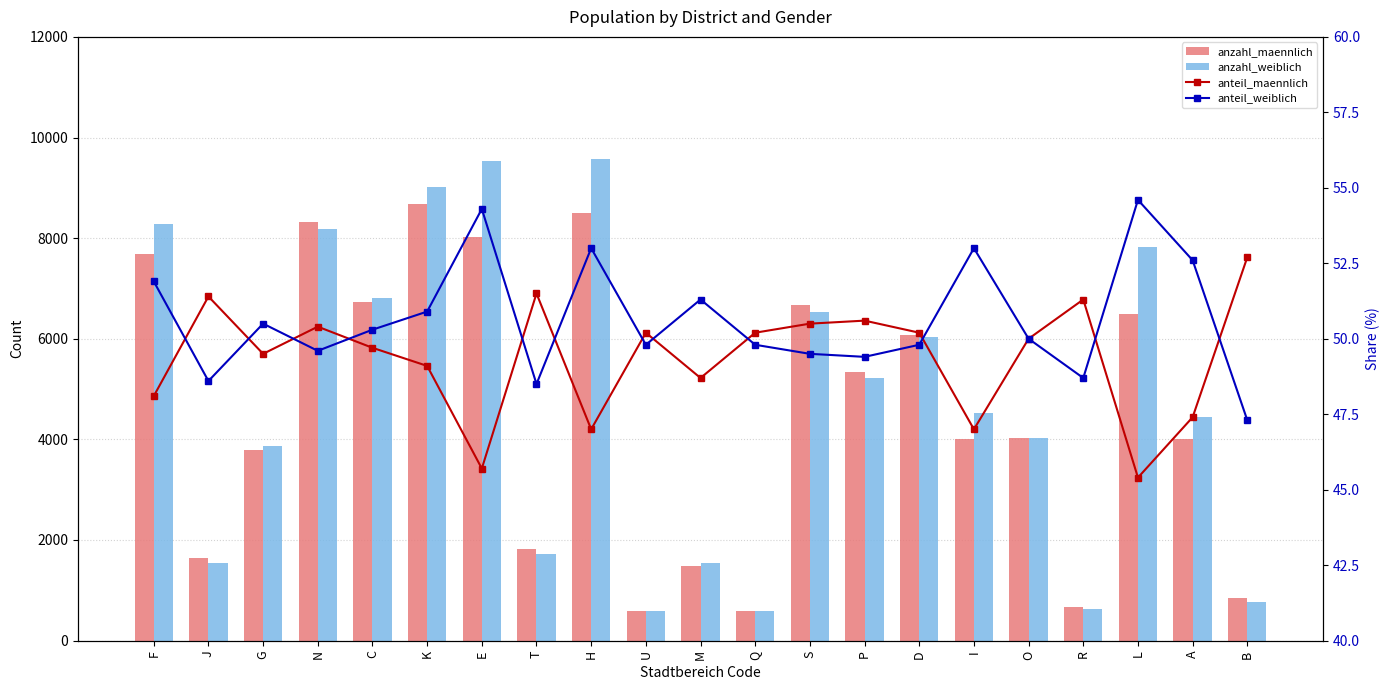

What is the difference between the highest and lowest values at C?

6767.3